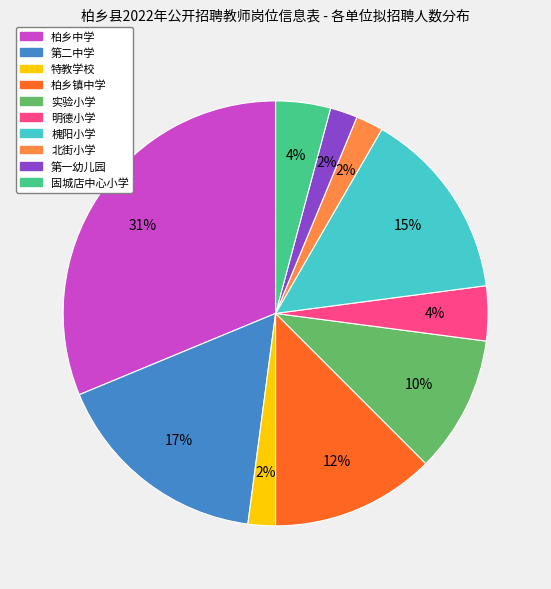

To the nearest percent, what is the difference between the 实验小学 and 明德小学 slice percentages?

6%